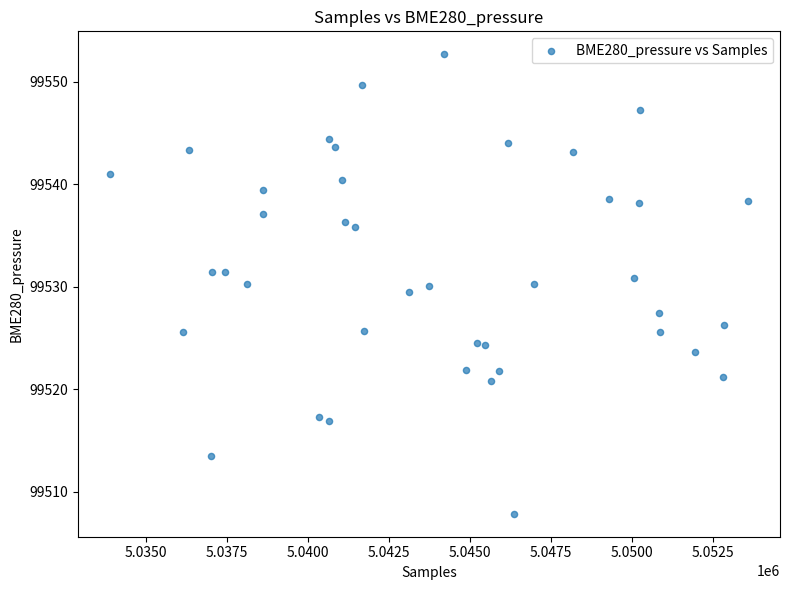

What is the range of X values (max minus min)?

19691.0